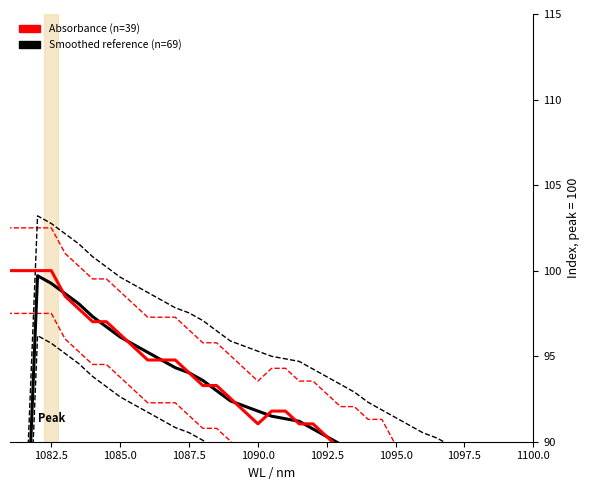

Which series has the widest spread of values?

Smoothed reference (n=69)